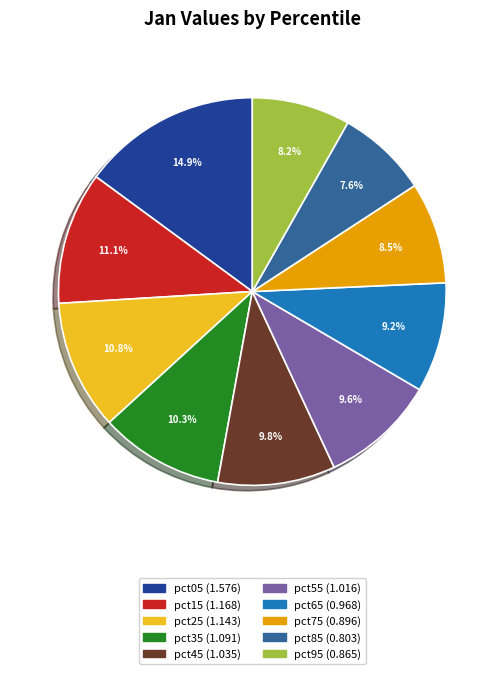

How much of the chart is everything except pct05?

85.1%